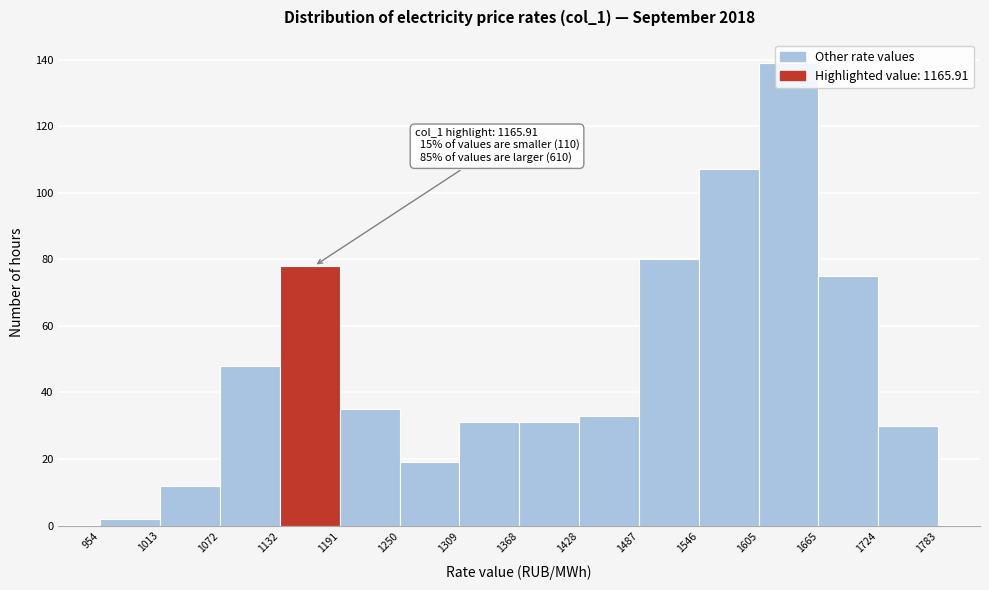

Over which range of the x-axis is the bar tallest?

1605 to 1665